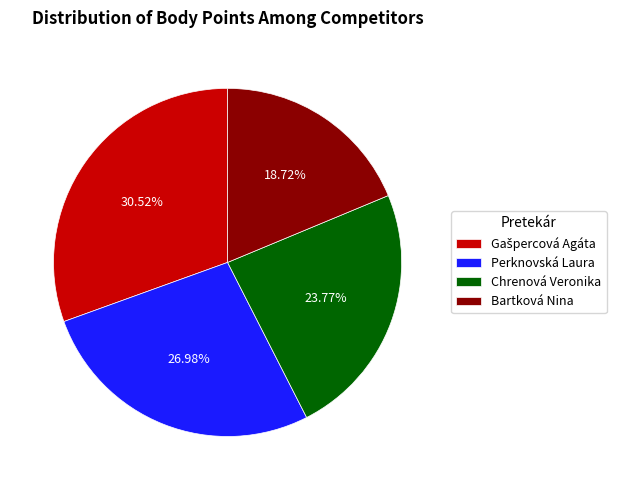

The Perknovská Laura slice represents 27% of the pie. True or false?

True